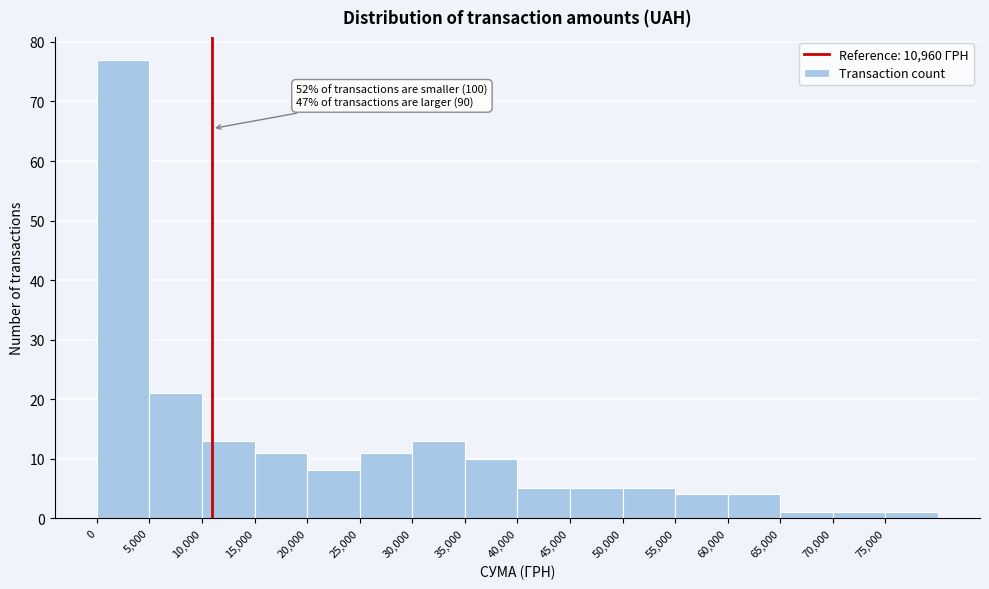

Which range on the x-axis has the tallest bar?

0 to 5000